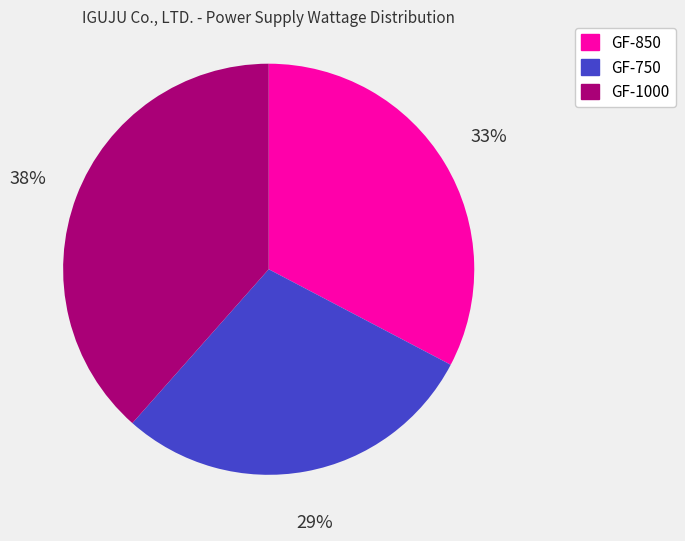

Combined, do GF-750 and GF-850 account for over 50%?

Yes